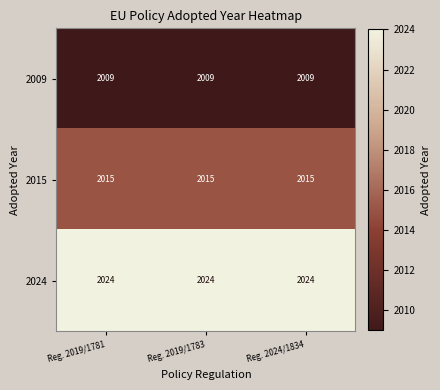

The value of 2015 at Reg. 2019/1781 is 2015. True or false?

True